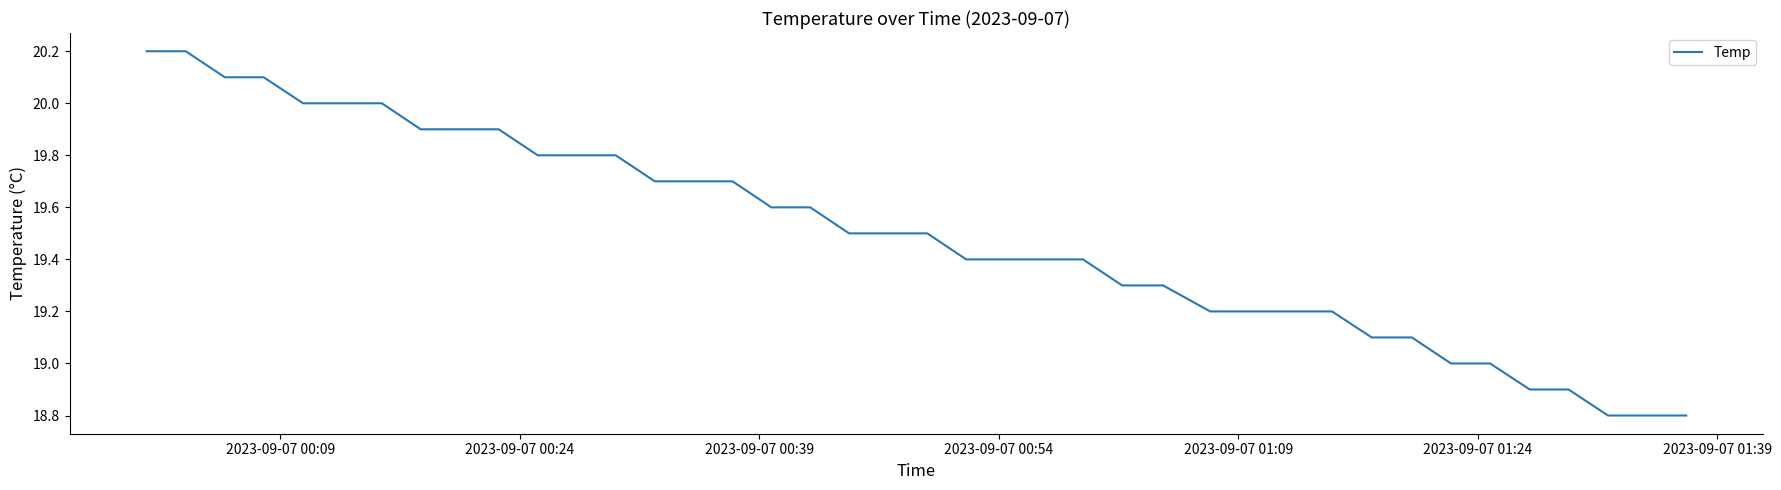

What is the smallest value displayed?

18.8